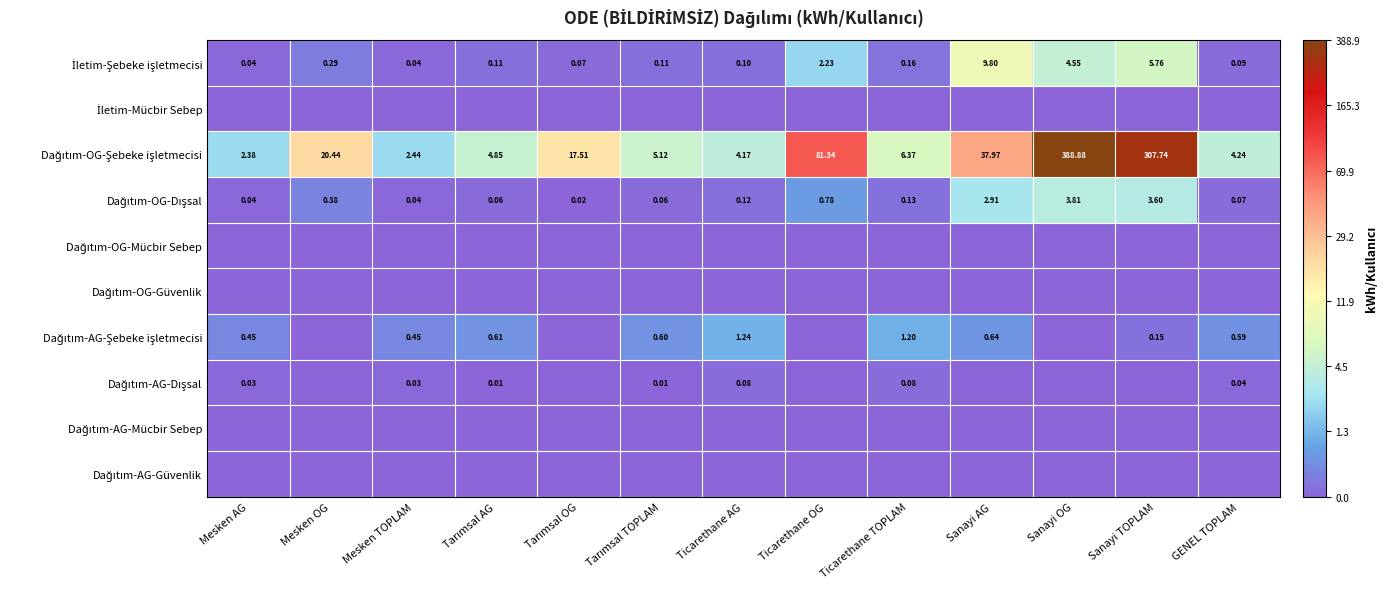

Is the value of Dağıtım-AG-Dışsal at Sanayi TOPLAM greater than the value of İletim-Şebeke işletmecisi at Ticarethane AG?

No